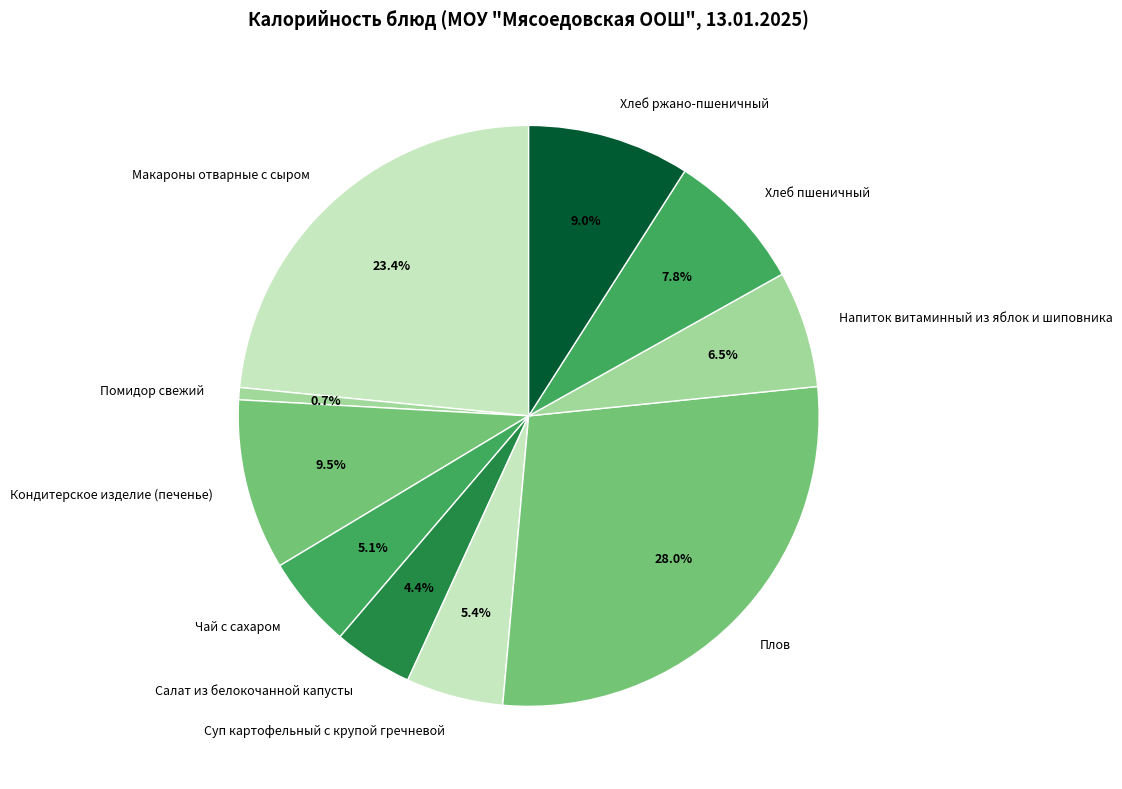

How much of the chart is everything except Кондитерское изделие (печенье)?

90.5%